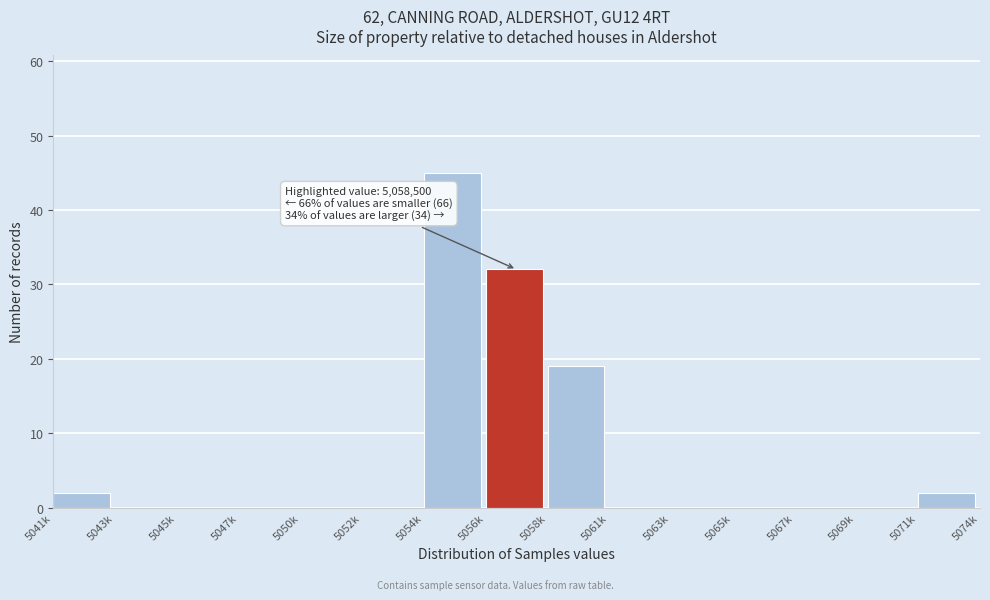

Reading left to right, transcribe all the data shown in this chart.

5041k=2	5043k=0	5045k=0	5047k=0	5050k=0	5052k=0	5054k=45	5056k=32	5058k=19	5061k=0	5063k=0	5065k=0	5067k=0	5069k=0	5071k=2